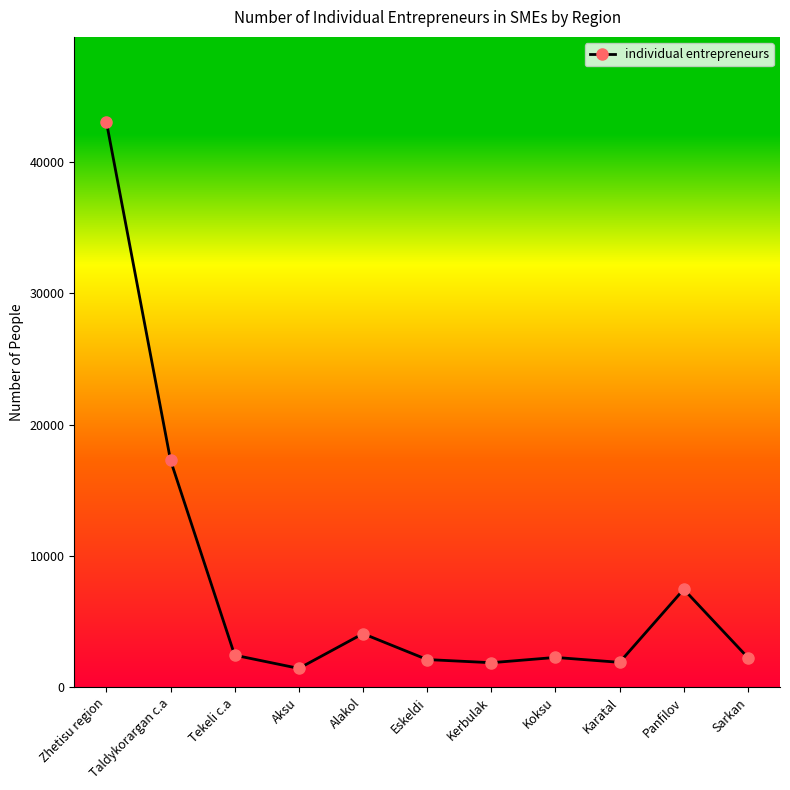

True or false: the data shows 4078 at Alakol.

True